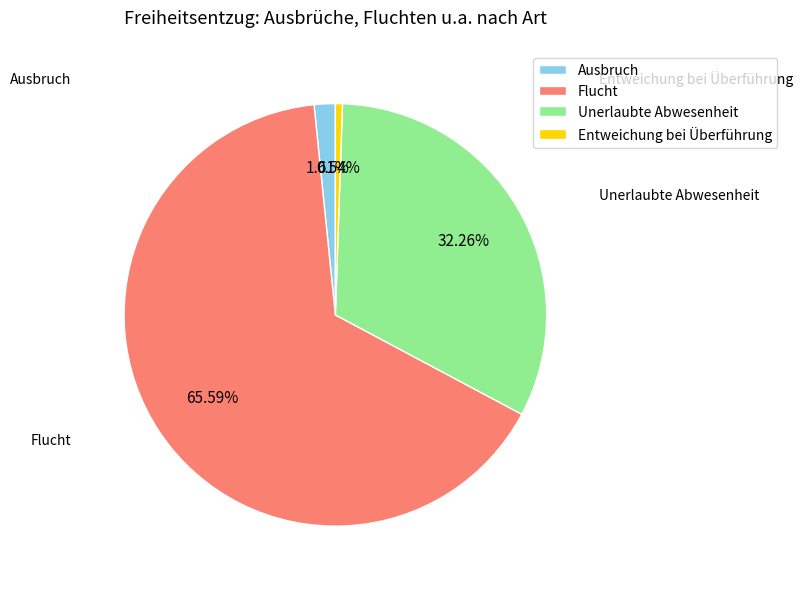

True or false: Unerlaubte Abwesenheit accounts for 32% of the total.

True